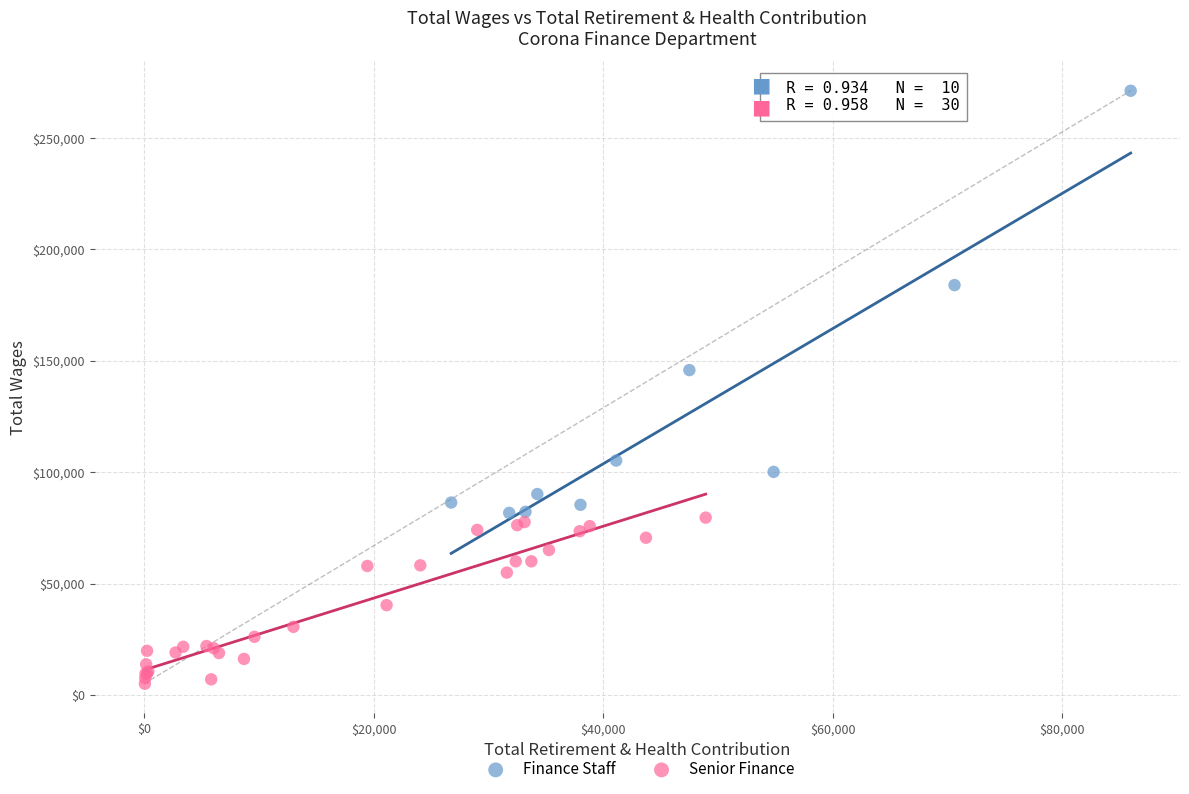

Which series has the largest Y range (max minus min)?

Finance Staff